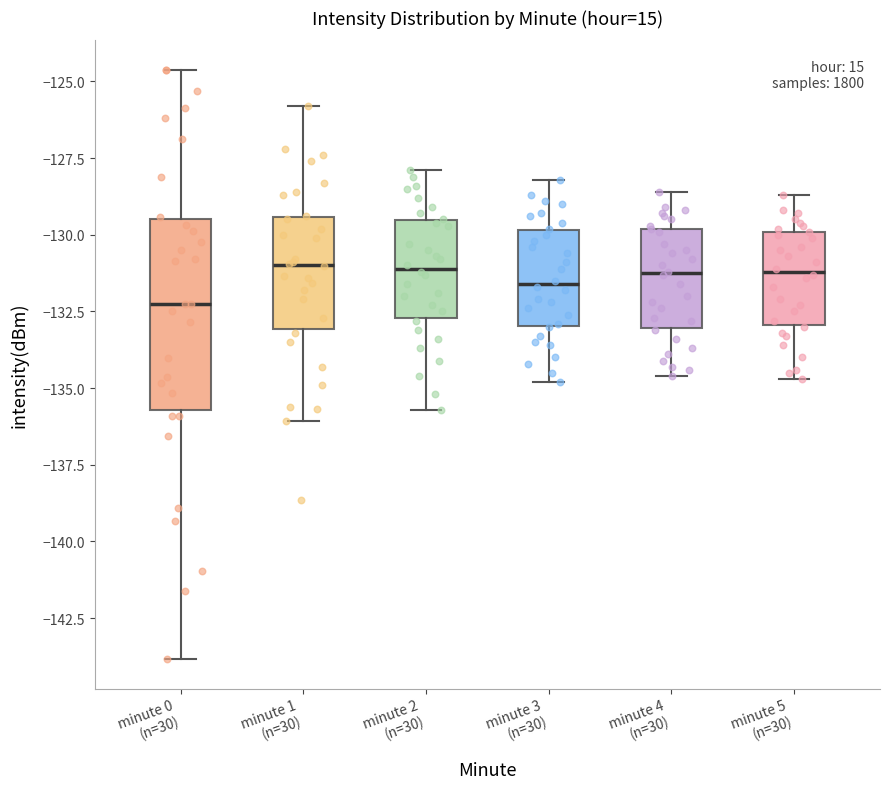

Where does the upper whisker of the box for minute 3 (n=30) end on the y-axis? The values are not printed on the chart, so give them approximately, as read against the axis.

-128.0